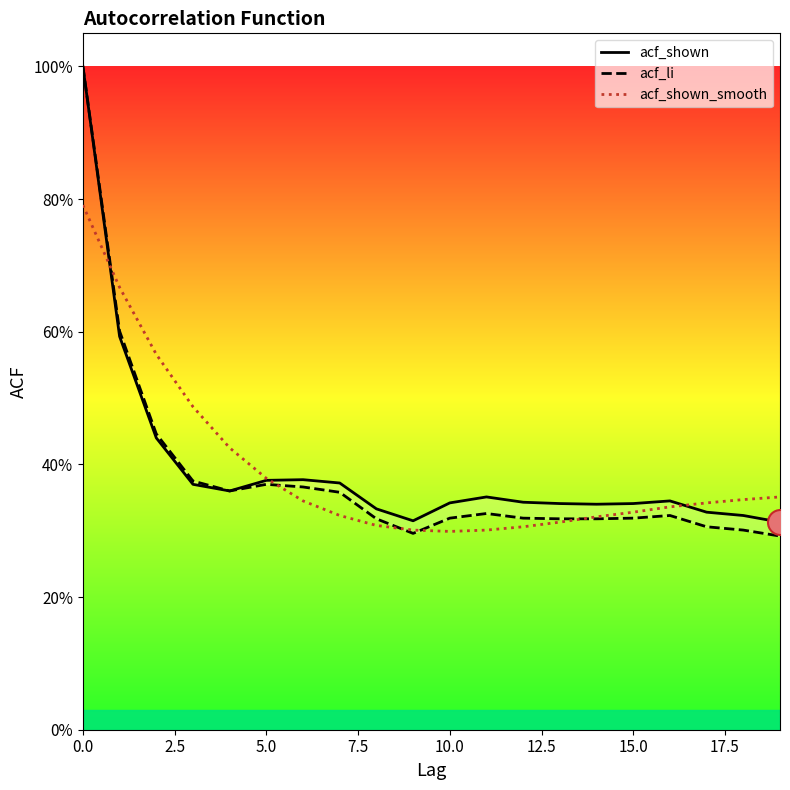

The value of acf_shown at 18 is 0.5. True or false?

False